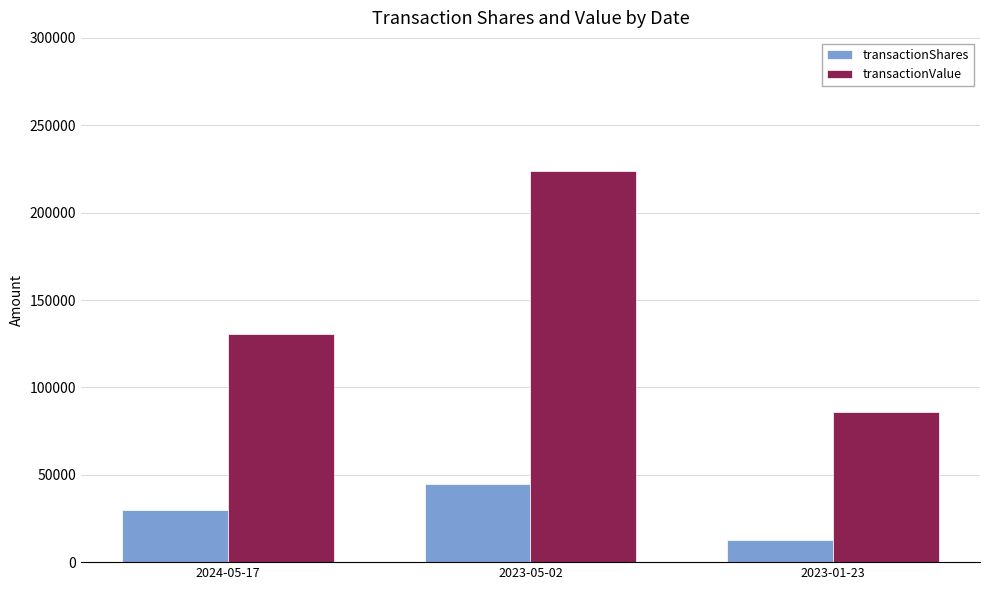

Where is transactionValue nearest to the value 154850?

2024-05-17